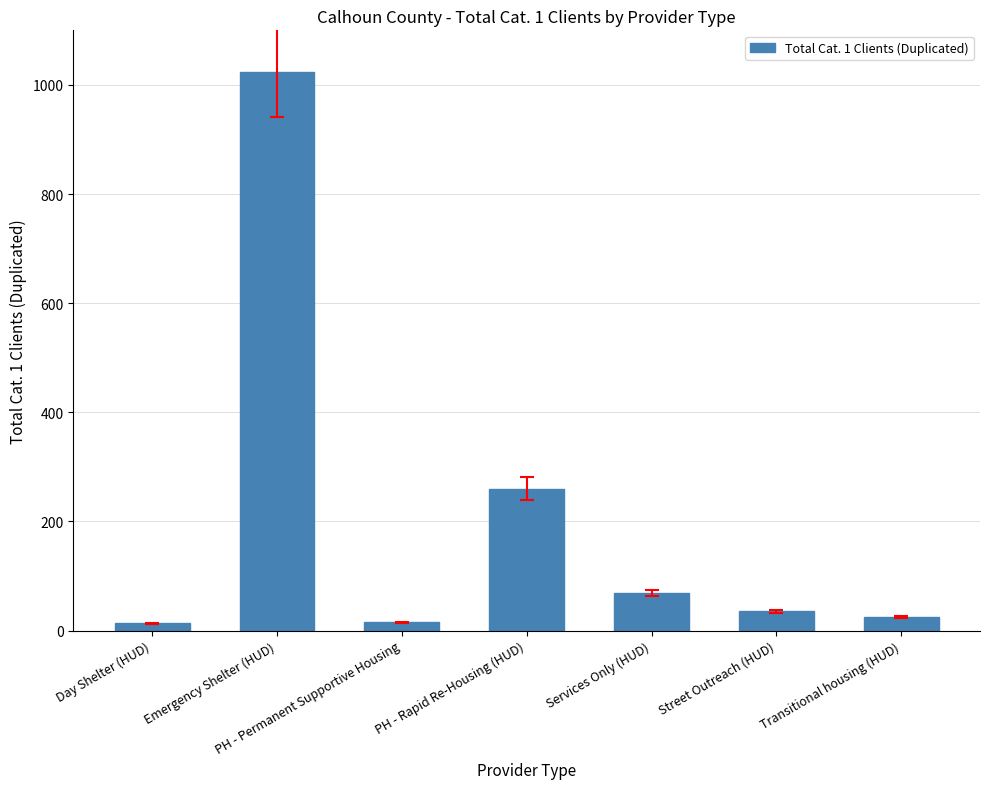

What is the minimum value shown in the chart?

13